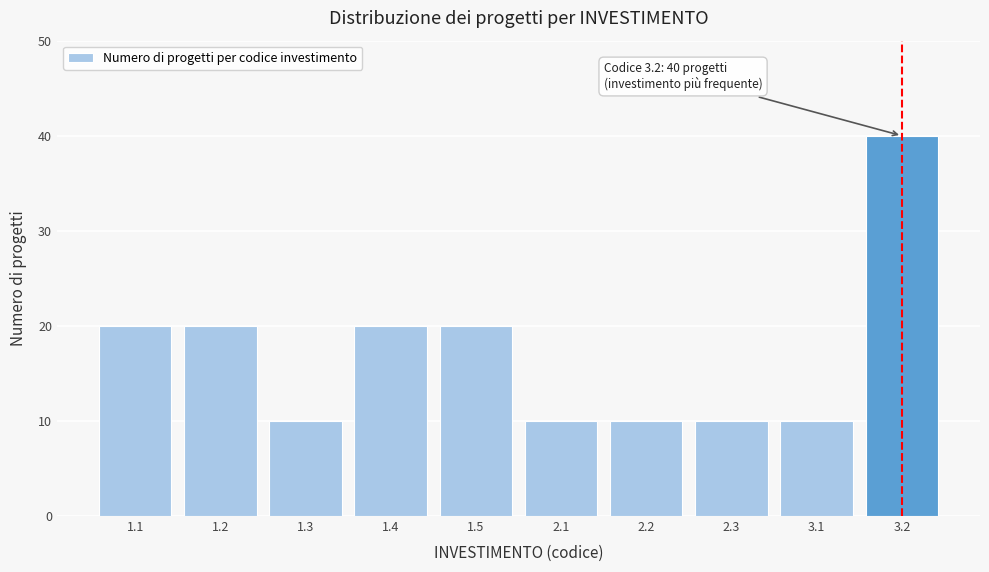

Reading right to left, list all the values displayed in this chart.

3.2=40	3.1=10	2.3=10	2.2=10	2.1=10	1.5=20	1.4=20	1.3=10	1.2=20	1.1=20